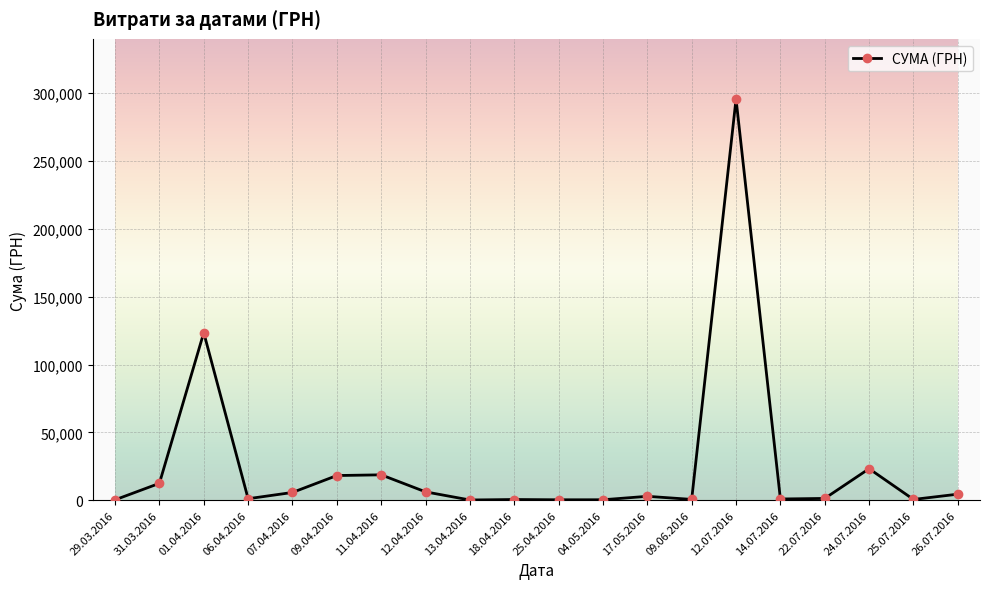

What is the difference between the maximum and minimum values?

295464.7